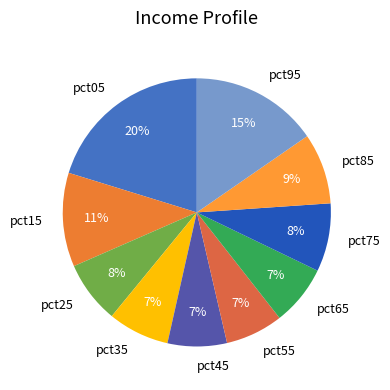

To the nearest percent, what is the difference between the largest and smallest slice percentages?

13%